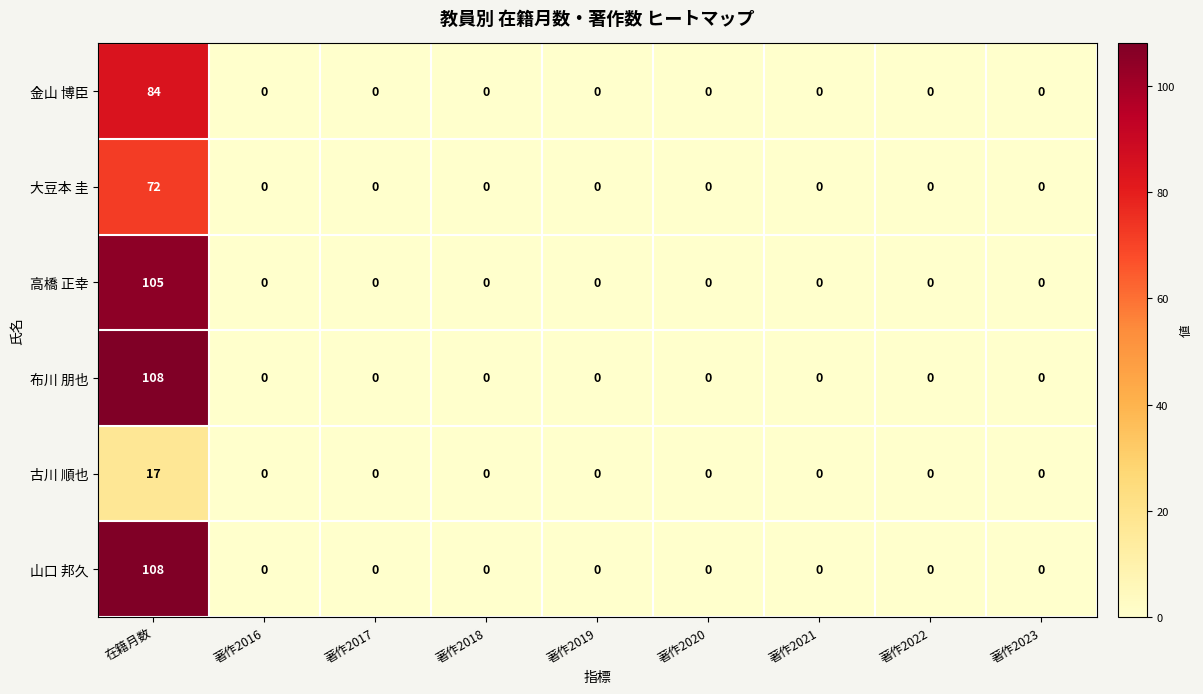

The 古川 順也 series shows 5 at 著作2019. True or false?

False